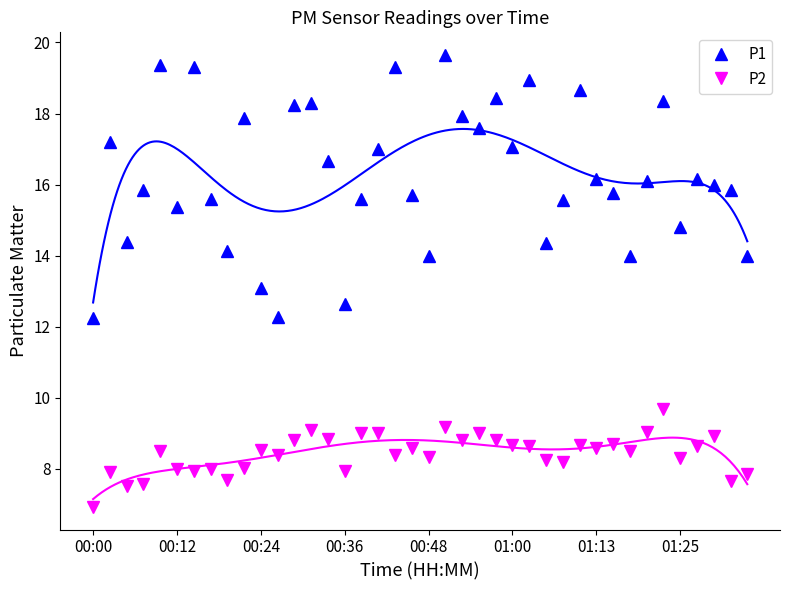

True or false: P1 has more than 1 points higher than both neighbors.

True